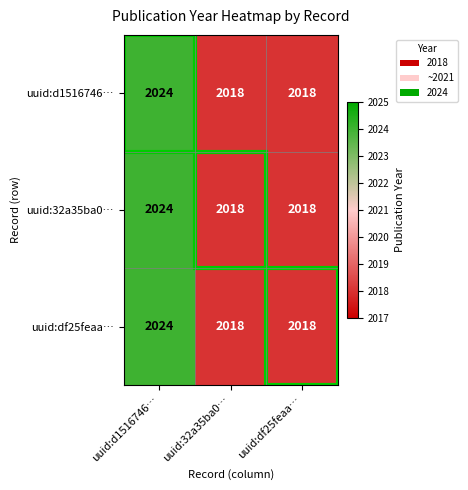

What value does the uuid:32a35ba0… series have at uuid:32a35ba0…?

2018